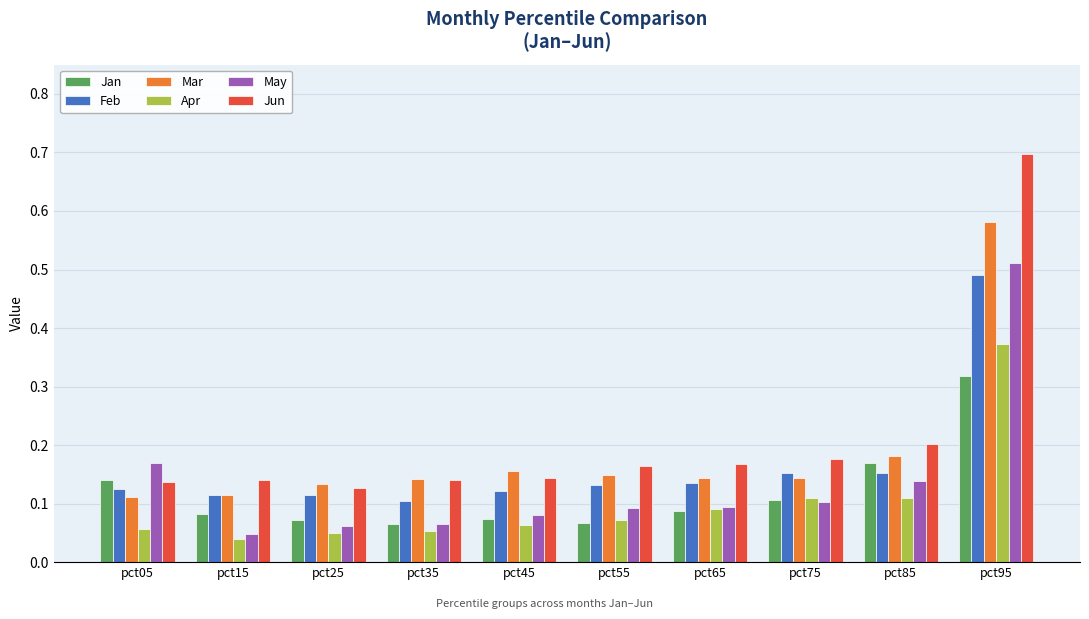

List the series in order of their overall mean, highest first.

Jun, Mar, Feb, May, Jan, Apr